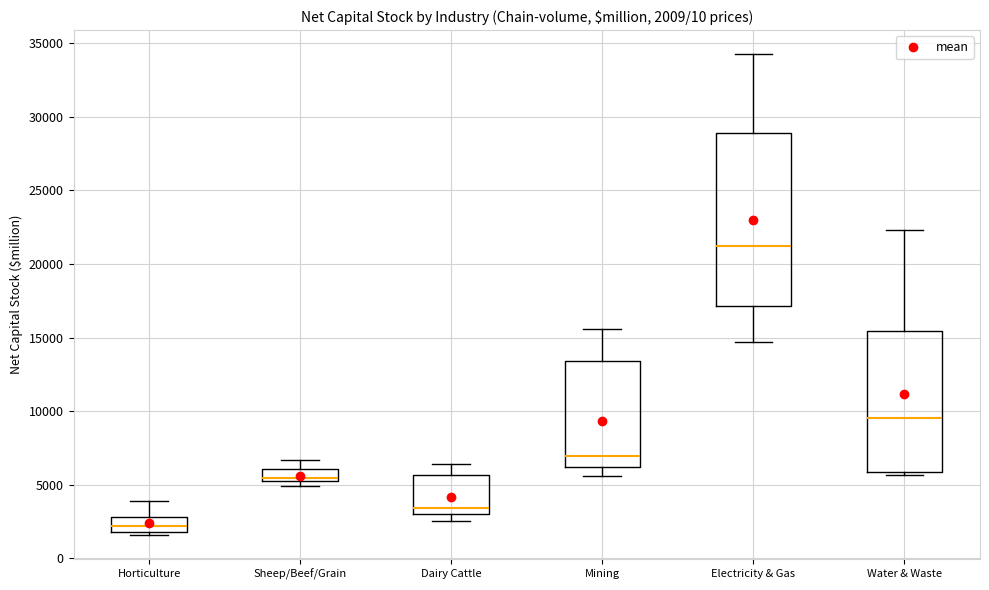

Comparing the boxes themselves (not the whiskers), which one is the tallest?

Electricity & Gas